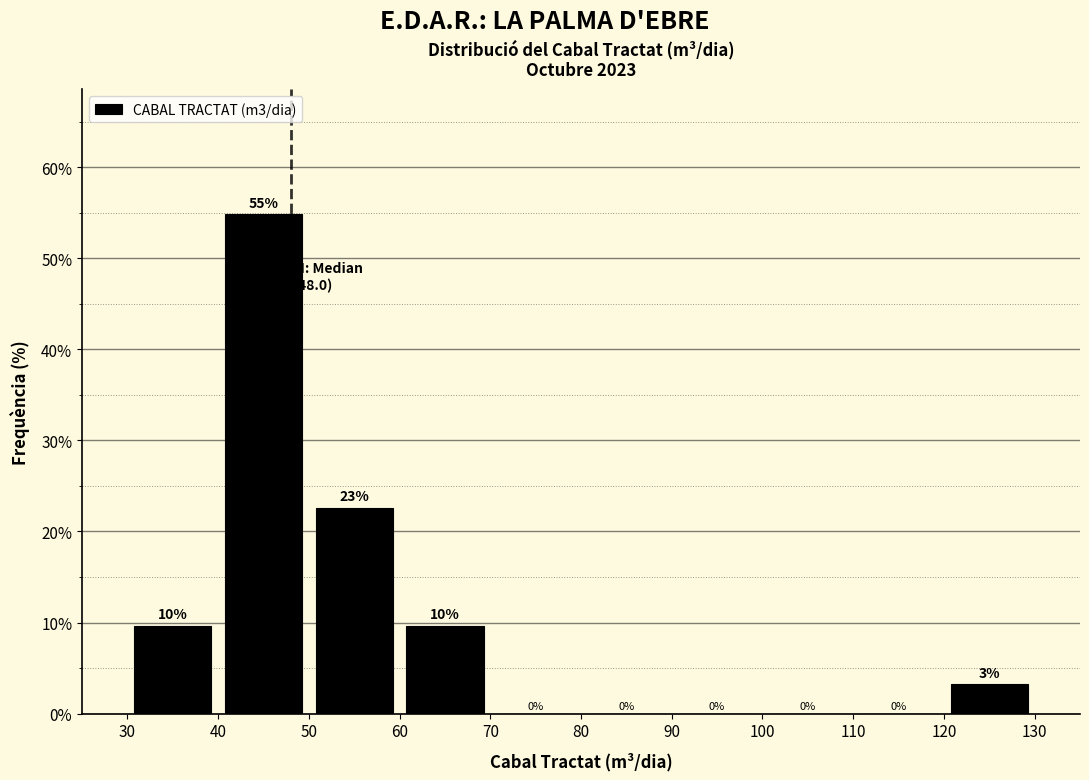

Over which range of the x-axis is the bar tallest?

40 to 50